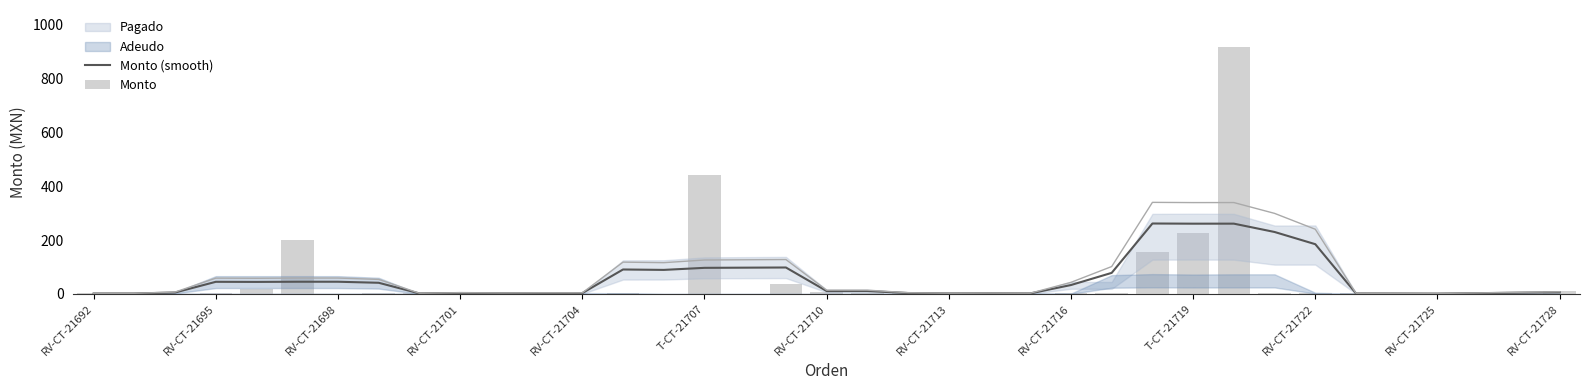

What is the minimum value shown in the chart?

0.4